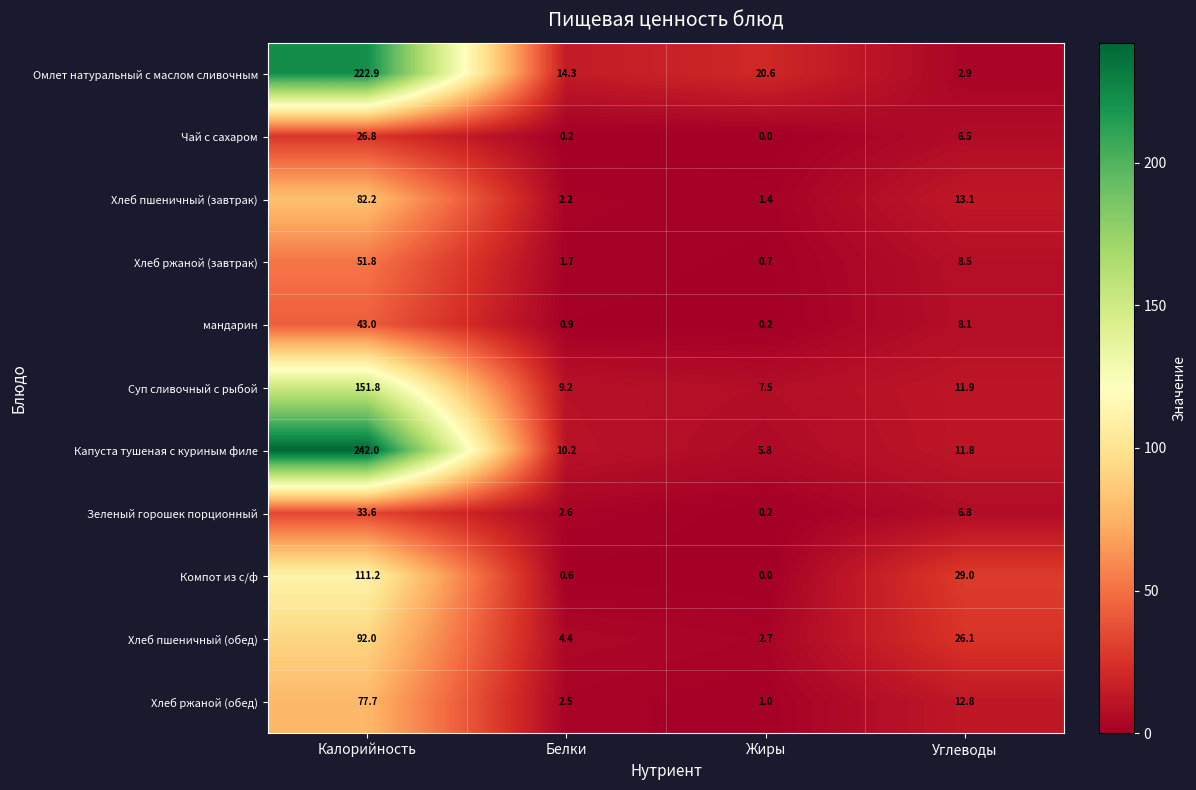

What is the spread (max minus min) of values at Жиры?

20.6